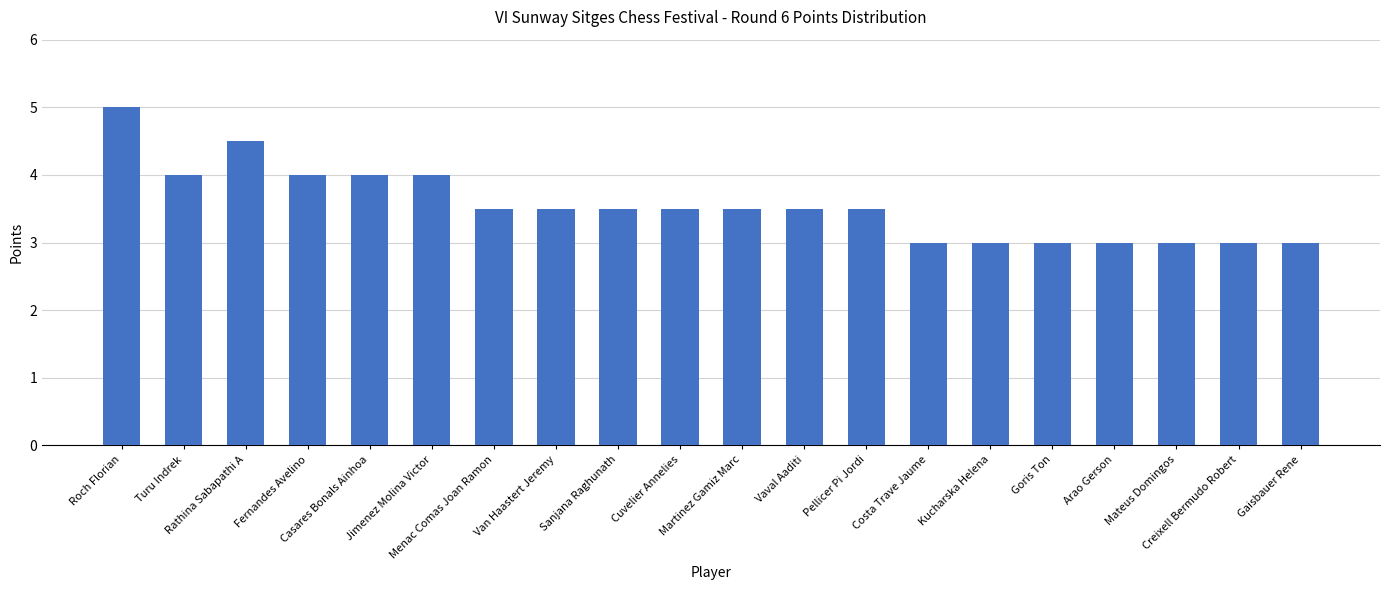

What is the greatest value displayed?

5.0